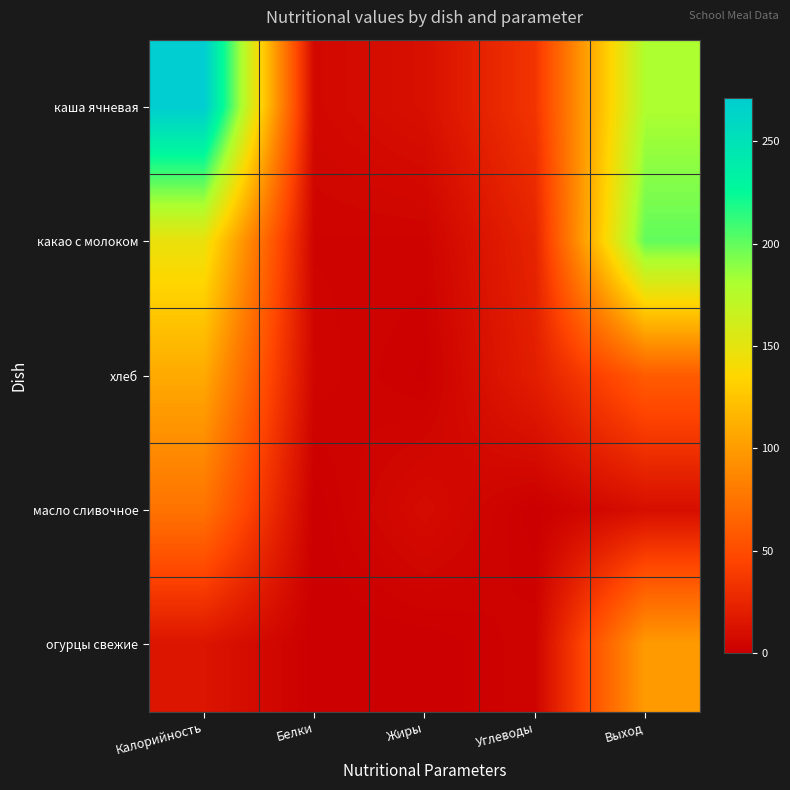

Which series has the largest total across all categories?

каша ячневая